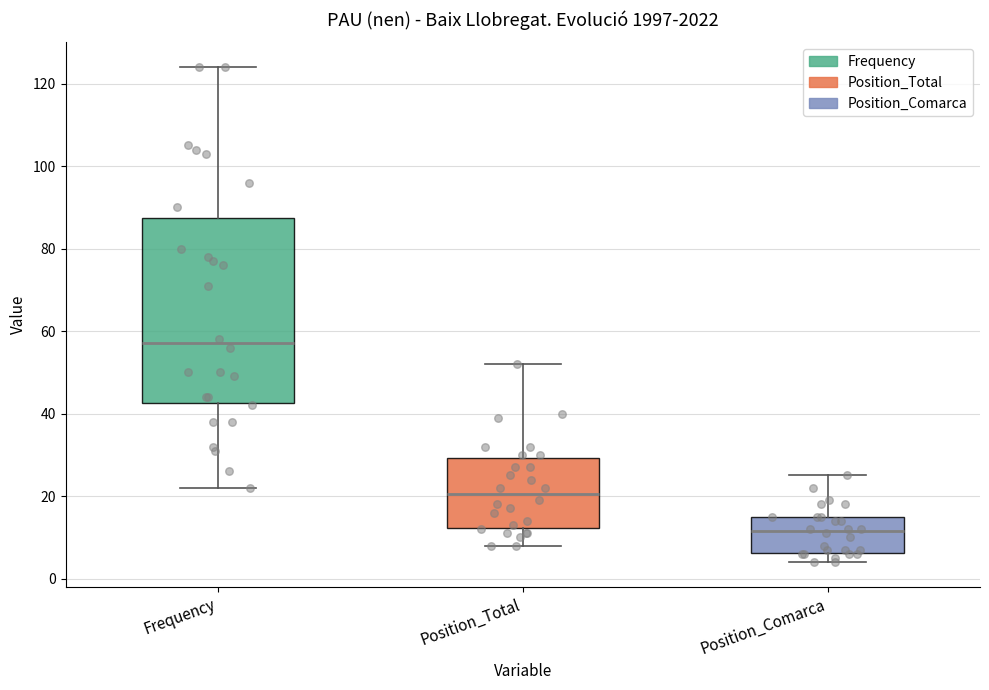

Which box's median line is the lowest?

Position_Comarca